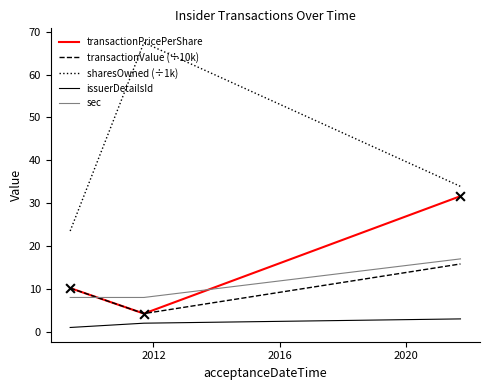

At how many categories does at least one series exceed 28?

2